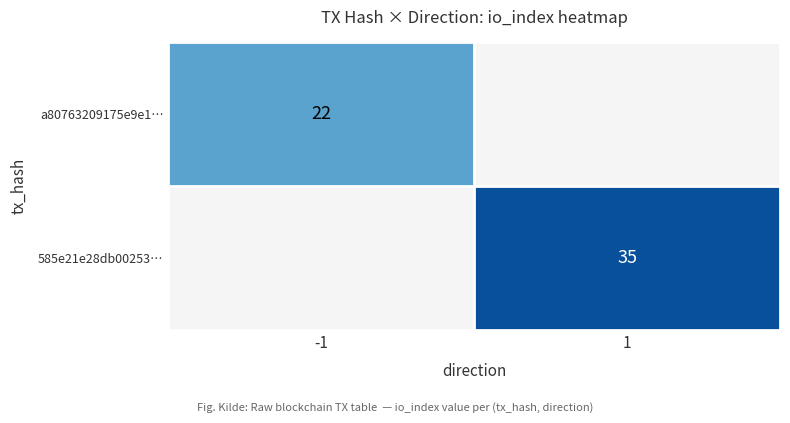

The 585e21e28db00253… series shows 24 at 1. True or false?

False